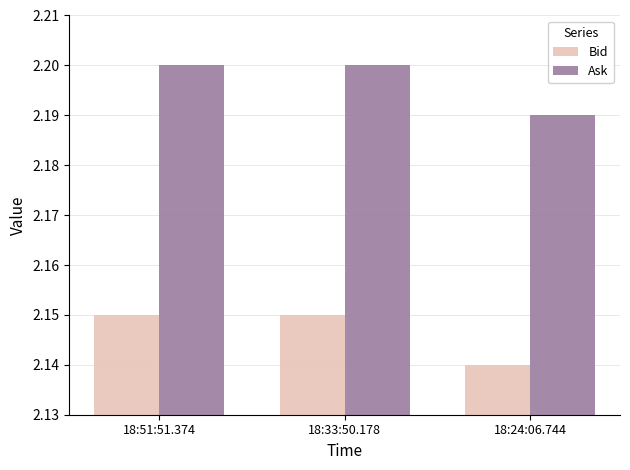

The Ask series shows 2.2 at 18:33:50.178. True or false?

True